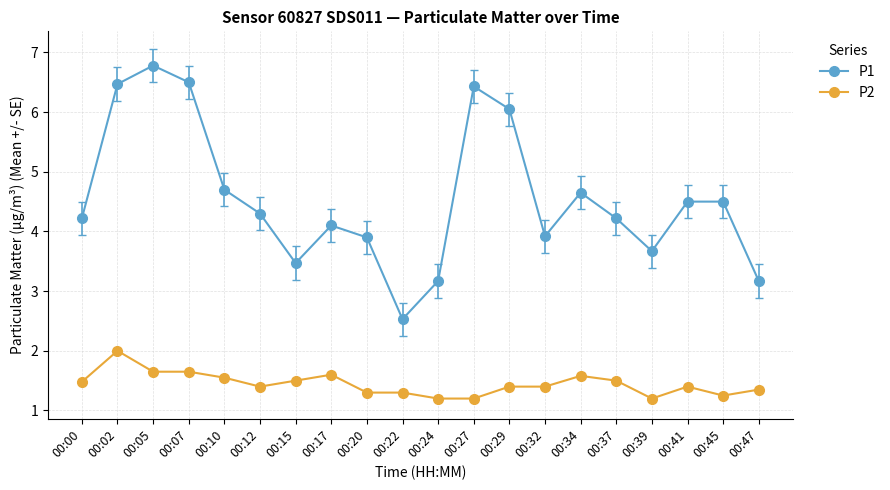

True or false: P2 has more than 1 points higher than both neighbors.

True